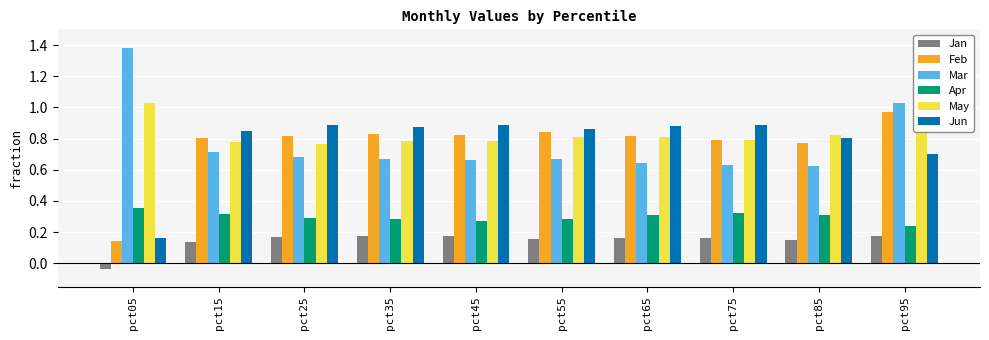

What is the sum of all Jun values?

7.8